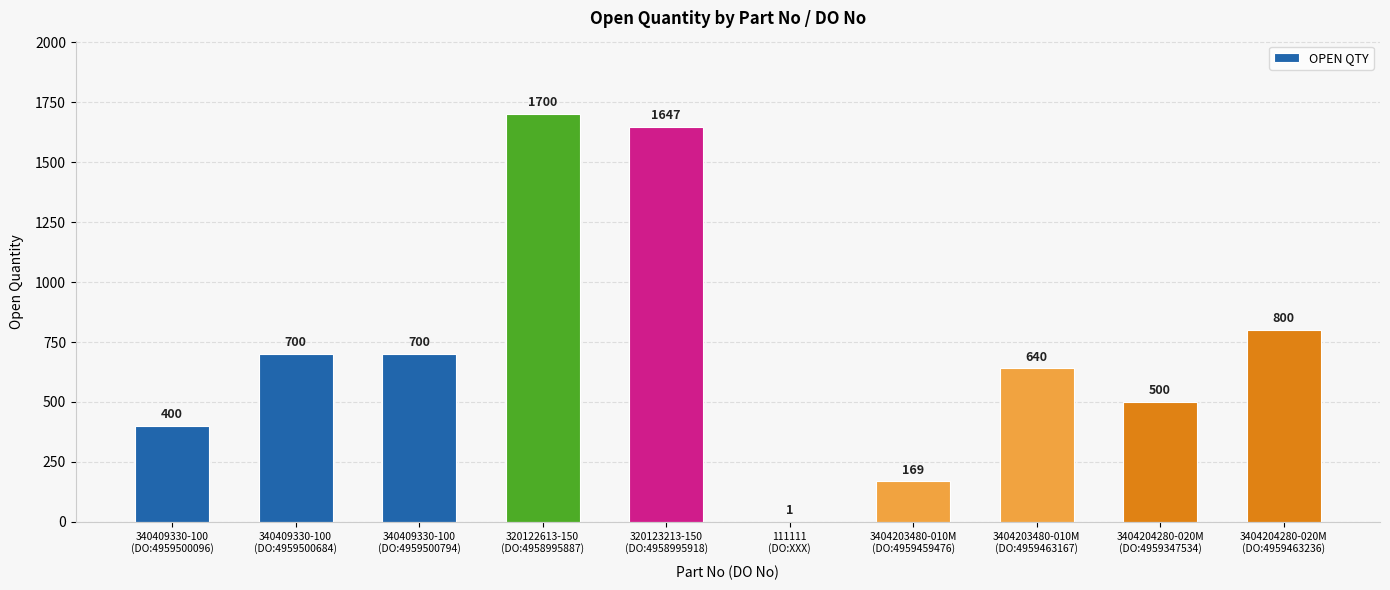

Is it true that the value at 340409330-100
(DO:4959500794) is 1244?

False